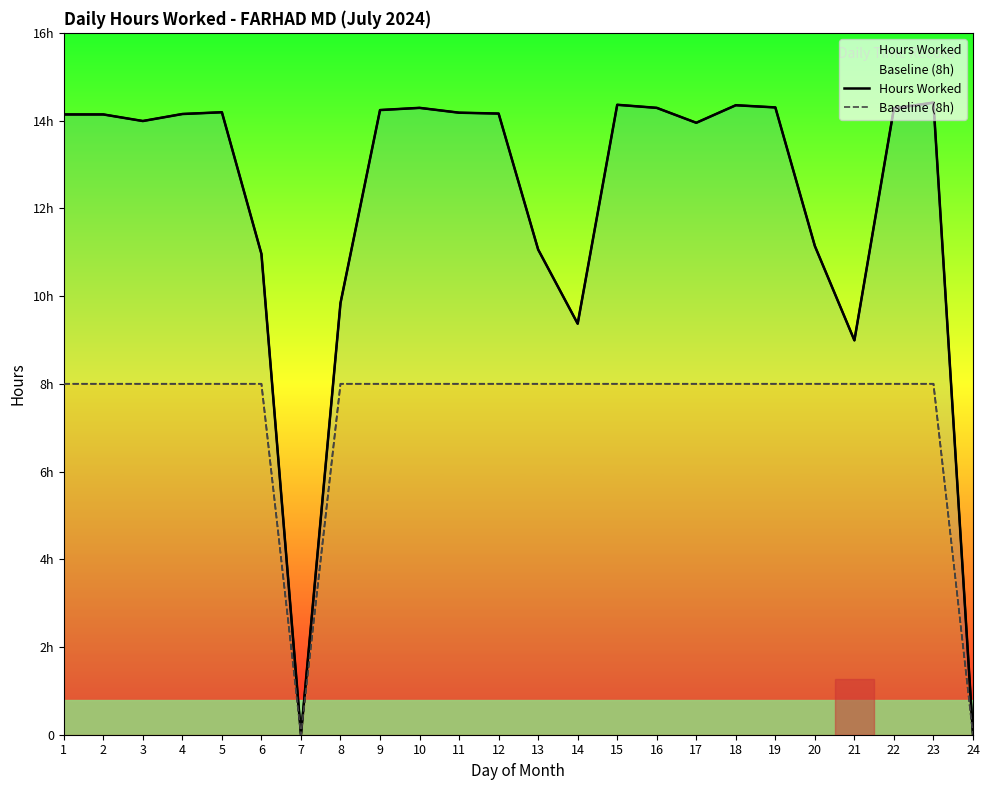

What is the average value of the Hours Worked series?

12.0